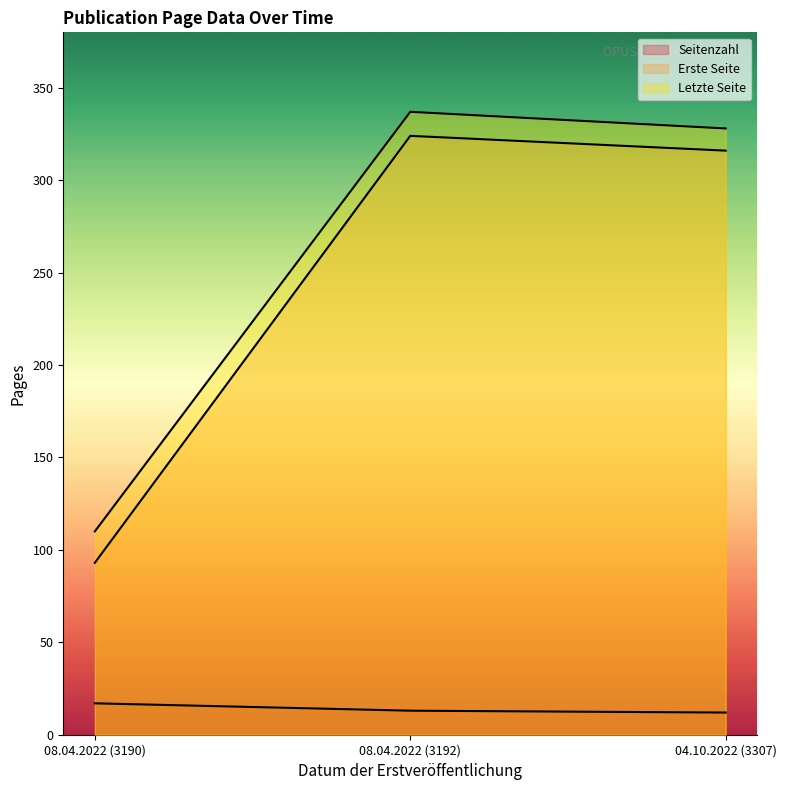

Is it true that Seitenzahl equals 7 at 08.04.2022 (3190)?

False